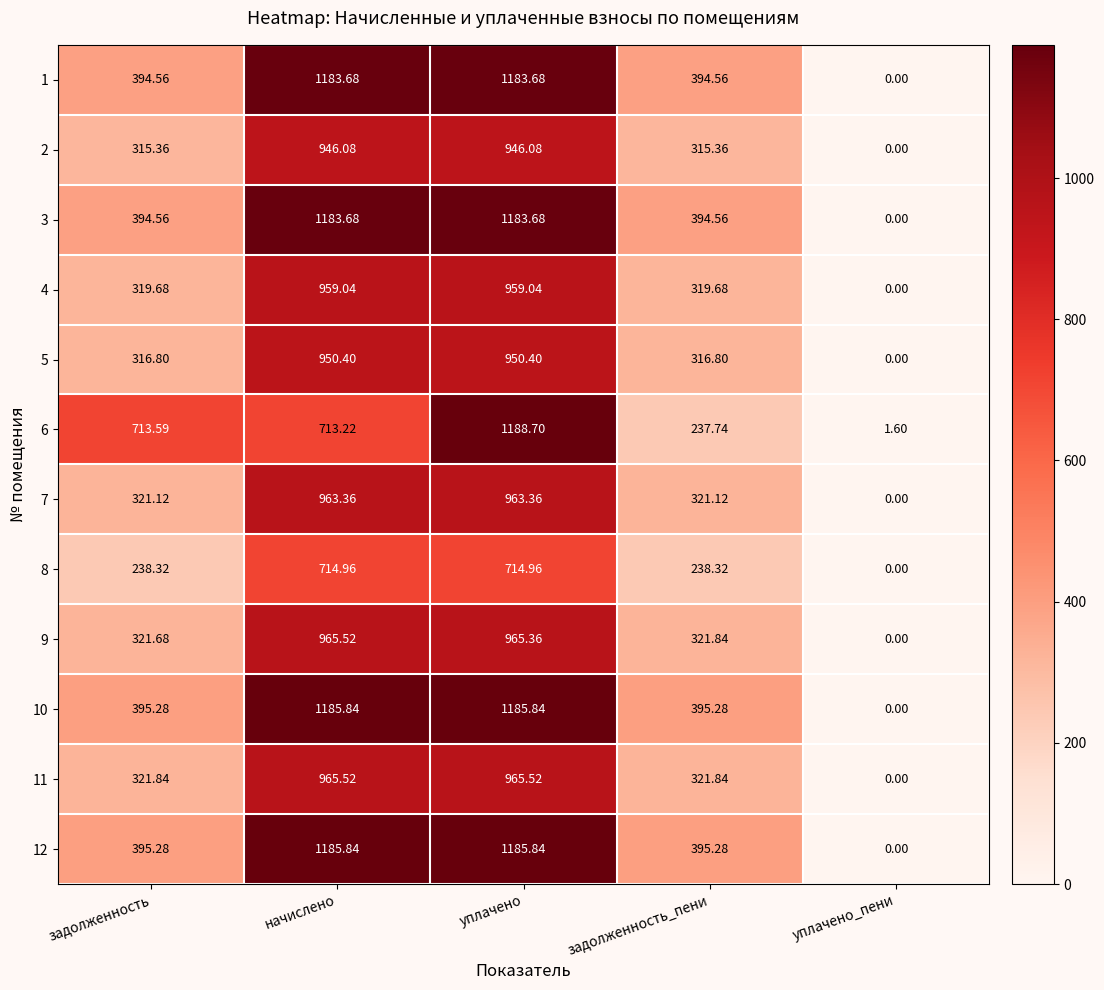

Which category has the lowest value in the 2 series?

уплачено_пени